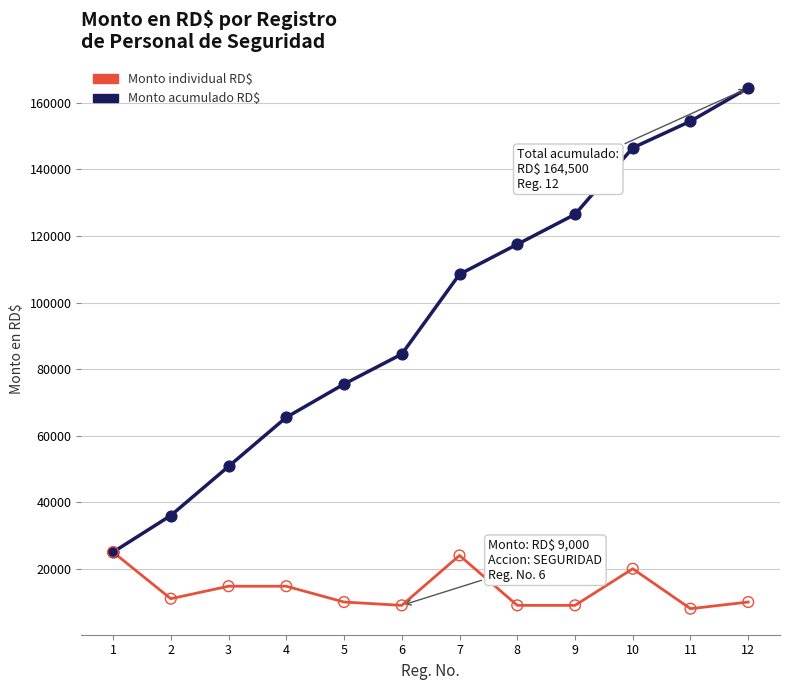

At which category is the sum across all series the highest?

12